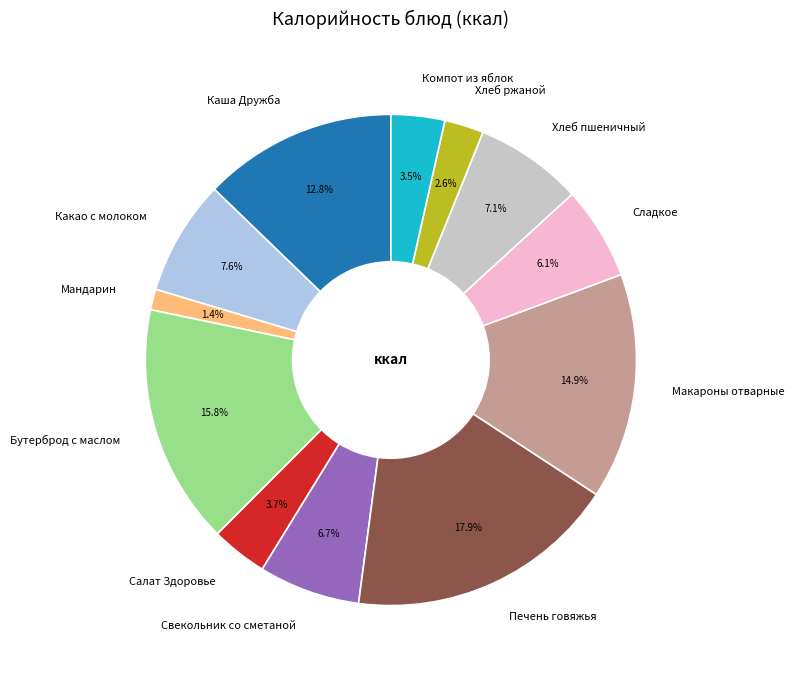

What is the ratio of the value at Печень говяжья to the value at Бутерброд с маслом?

1.1